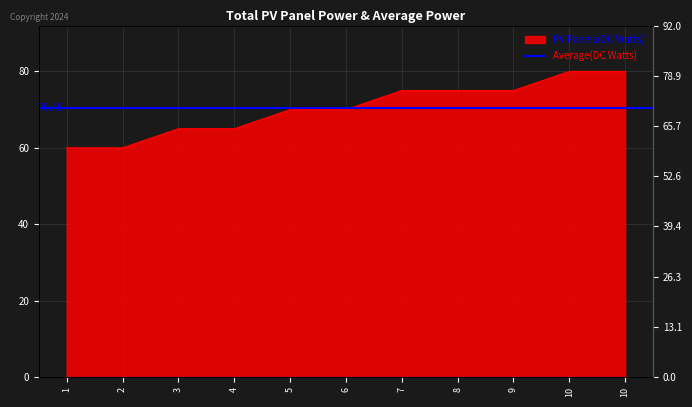

Which label corresponds to the largest value in the chart?

10